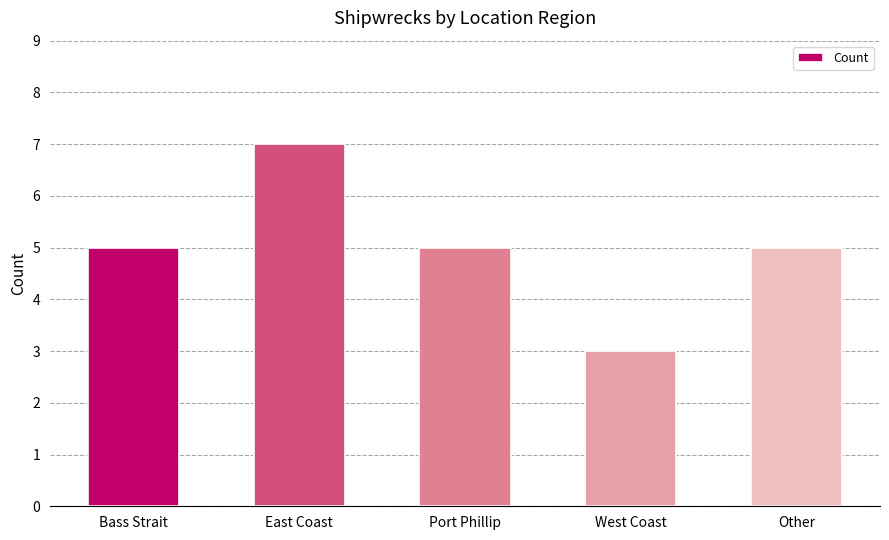

True or false: the data shows 2 at Bass Strait.

False